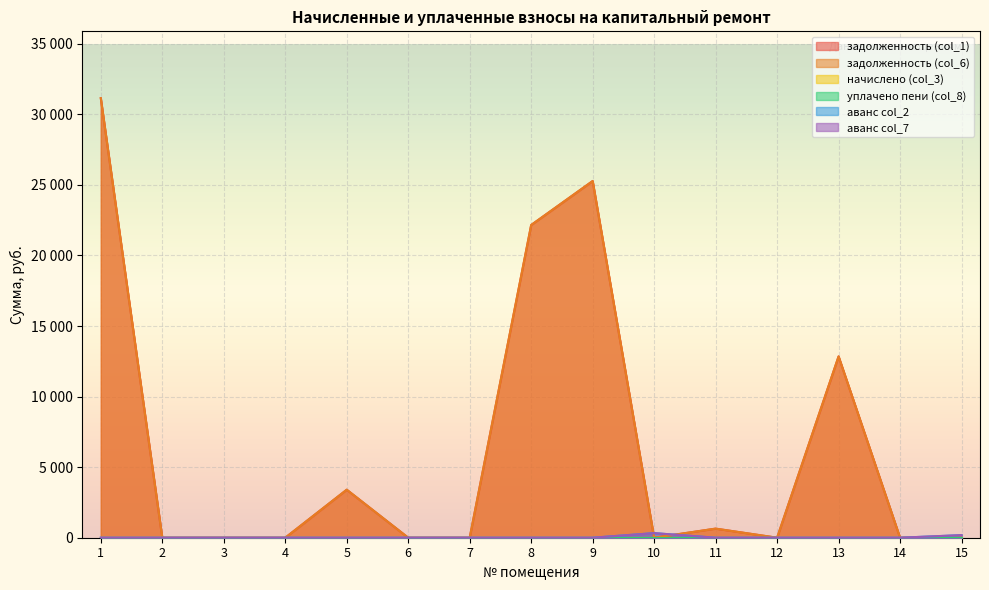

Does the chart display data point markers on the line(s)?

No